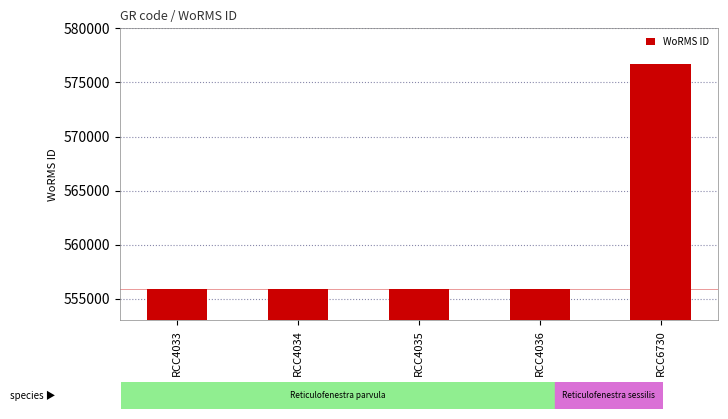

Are the bars grouped side by side (vs. stacked)?

No